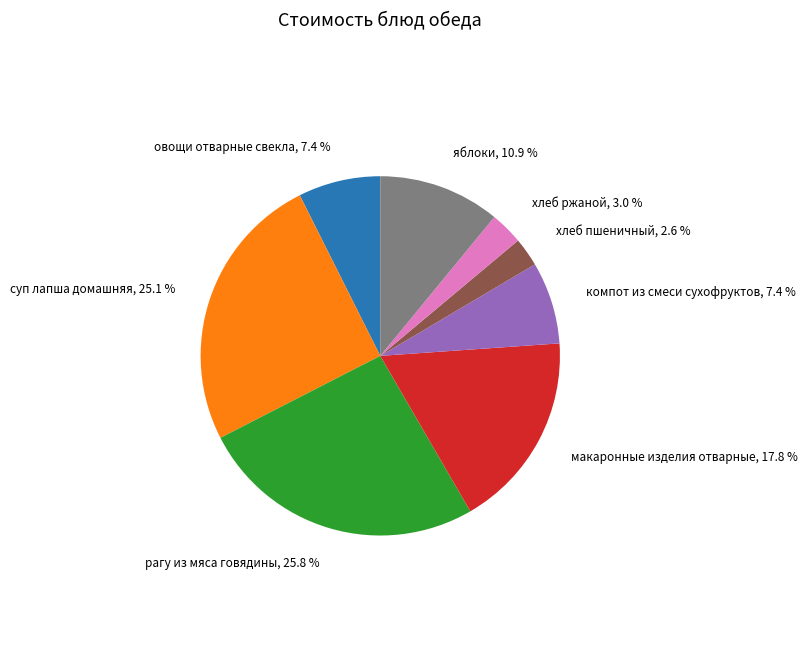

Combined, do хлеб ржаной and компот из смеси сухофруктов account for over 50%?

No